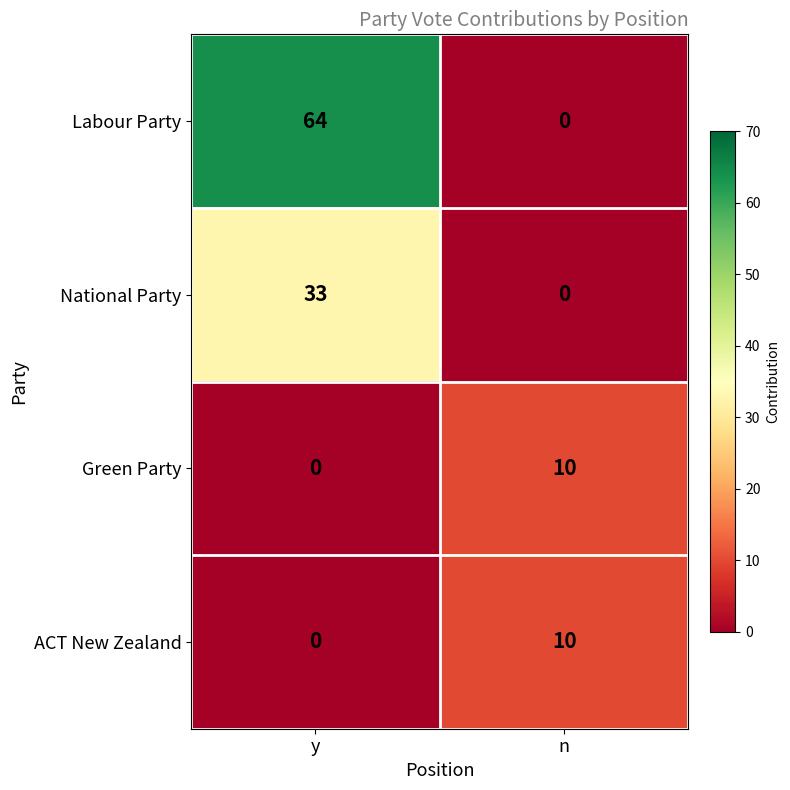

How many values in National Party are above zero?

1